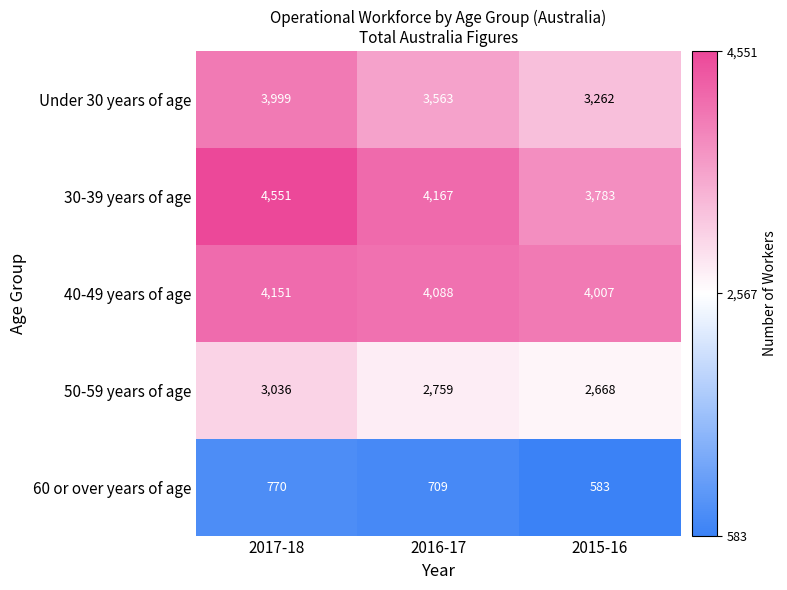

What is the sum of the 50-59 years of age values at 2017-18 and 2016-17?

5795